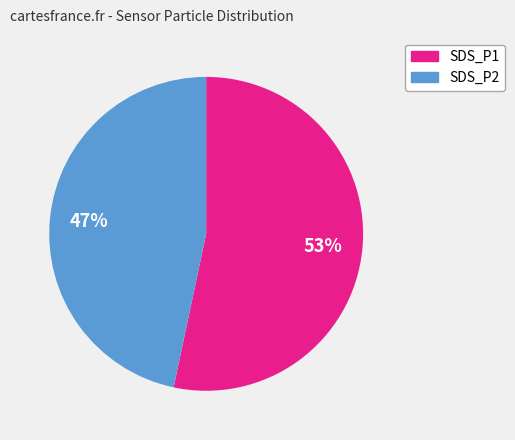

To the nearest percent, what percentage of the pie is SDS_P2?

47%